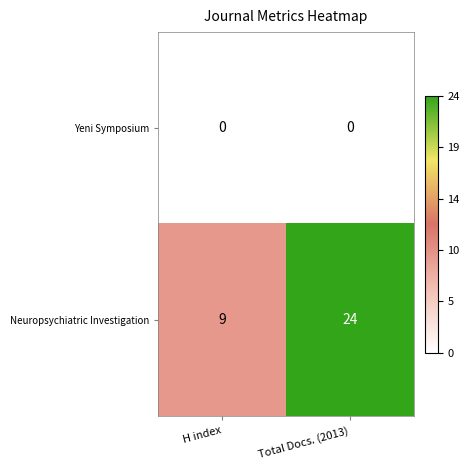

What is the difference between the highest and lowest values at H index?

9